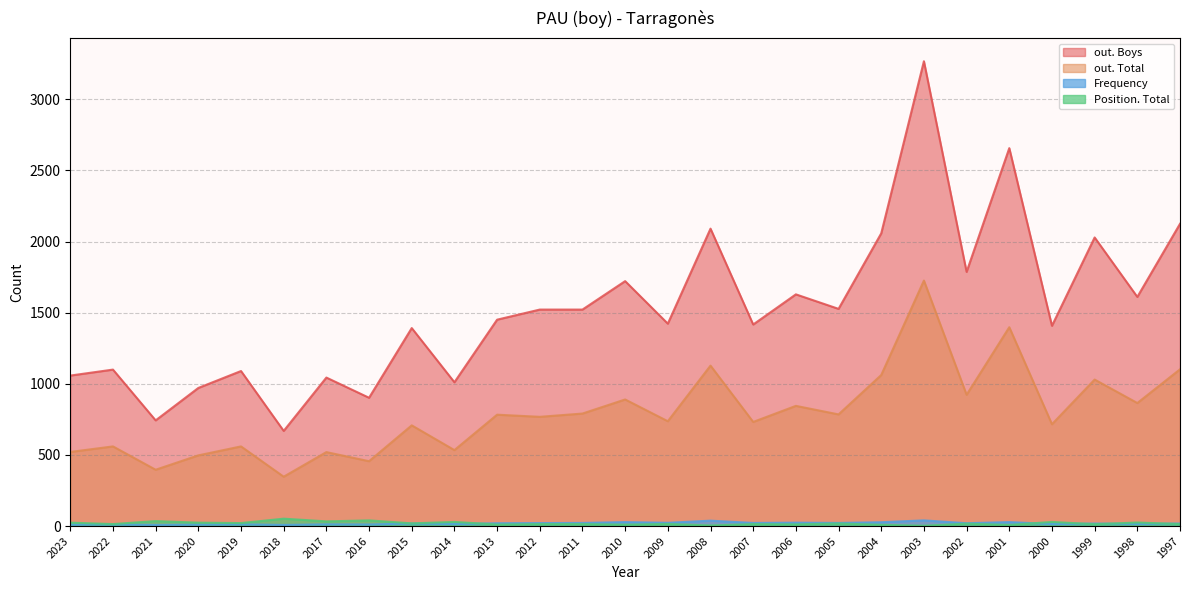

True or false: Position. Total and out. Boys intersect in this chart.

False